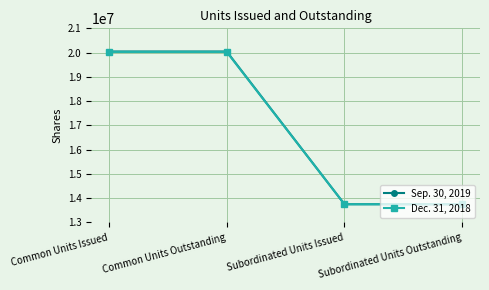

What are all the series names shown in the legend?

Sep. 30, 2019, Dec. 31, 2018